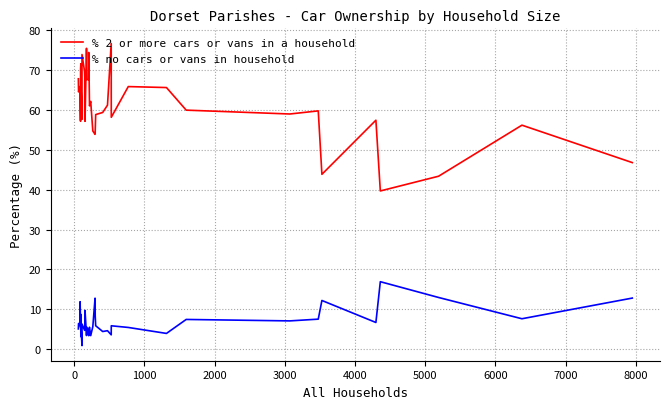

What is the minimum value for % no cars or vans in household?

0.9